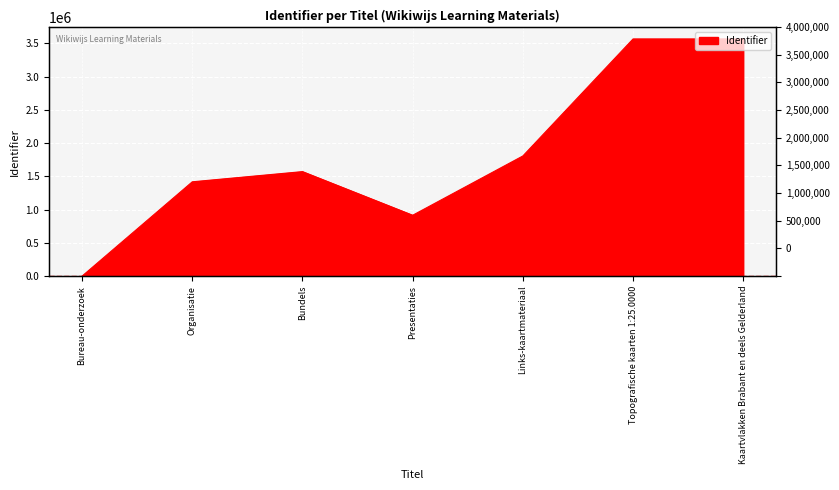

Count the number of categories in the chart.

7